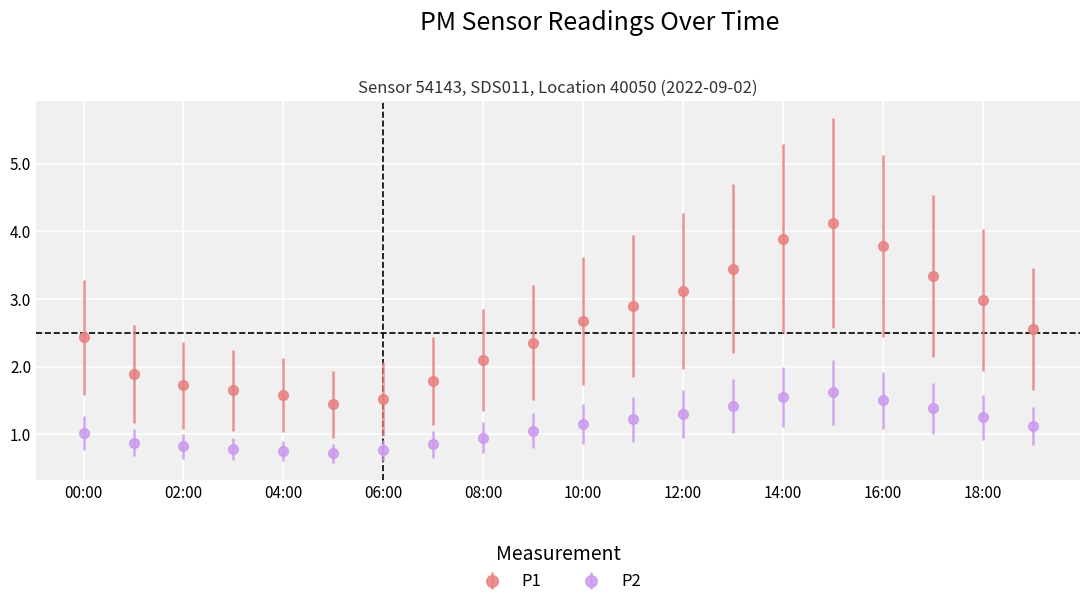

Which series has the widest spread of values?

P1